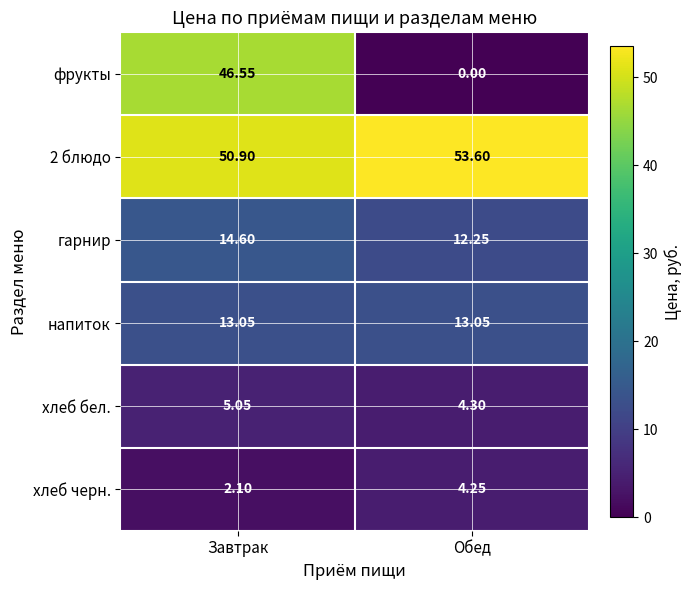

Which series has the largest total across all categories?

2 блюдо